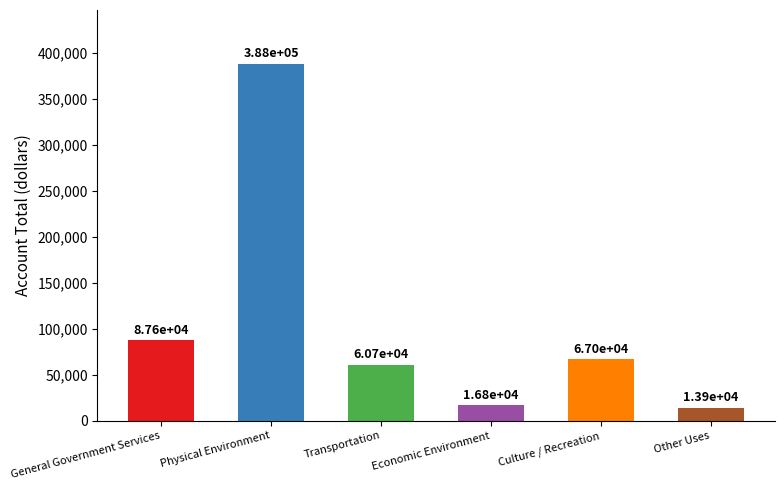

What is the difference between the values at Culture / Recreation and Physical Environment?

321349